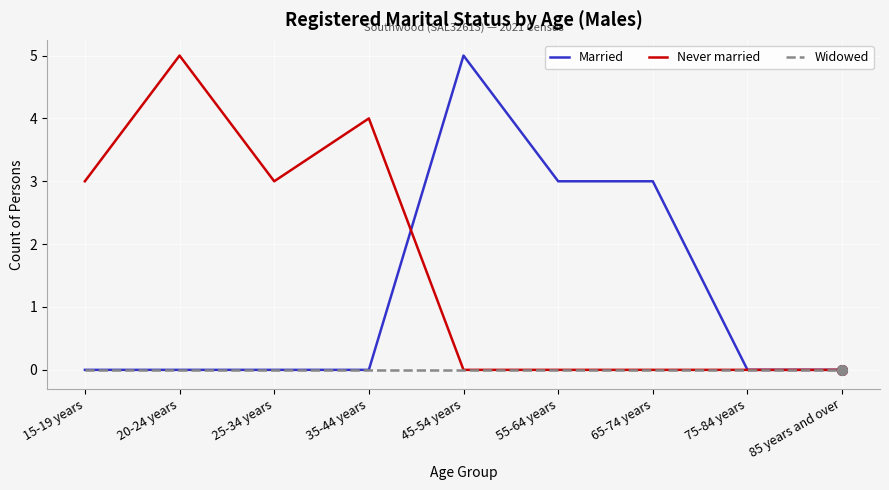

Which series changed the most between 20-24 years and 85 years and over?

Never married